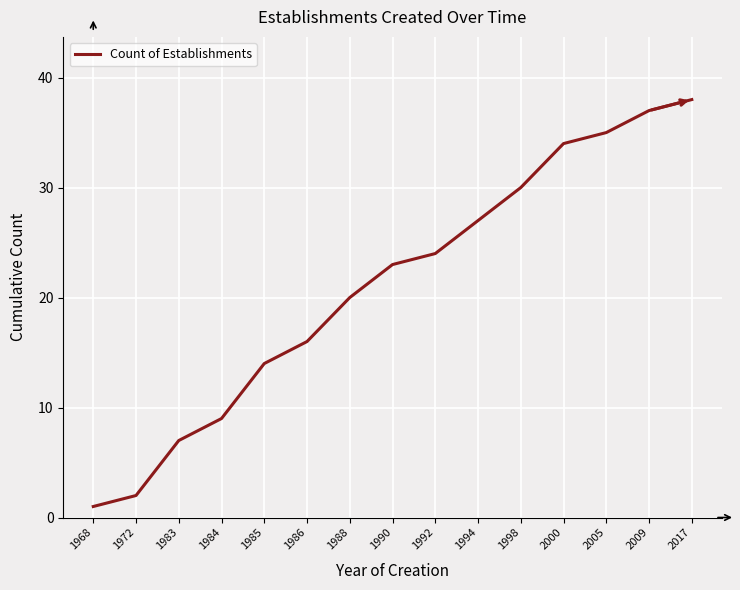

The chart shows a value of 35 at 1988. True or false?

False